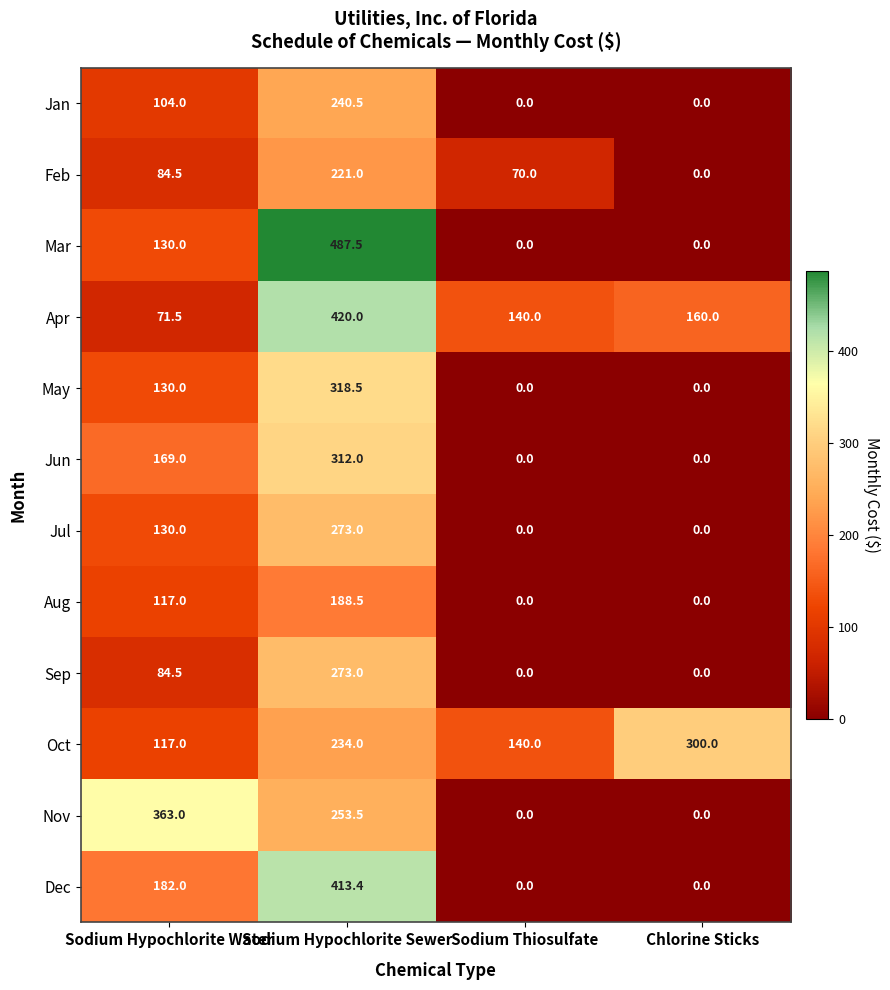

Where is Nov nearest to the value 181?

Sodium Hypochlorite Sewer